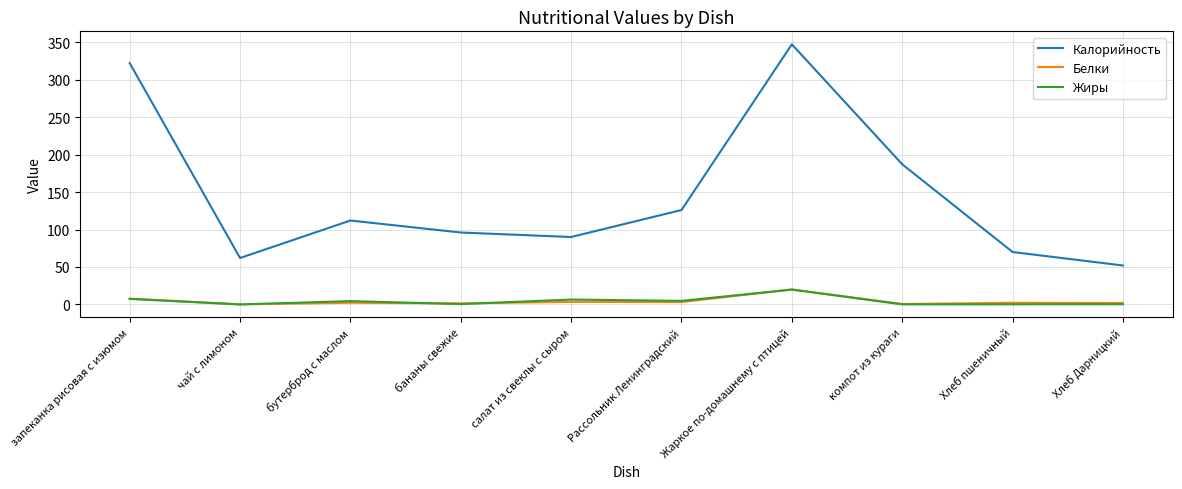

True or false: Калорийность and Белки cross at least once.

False